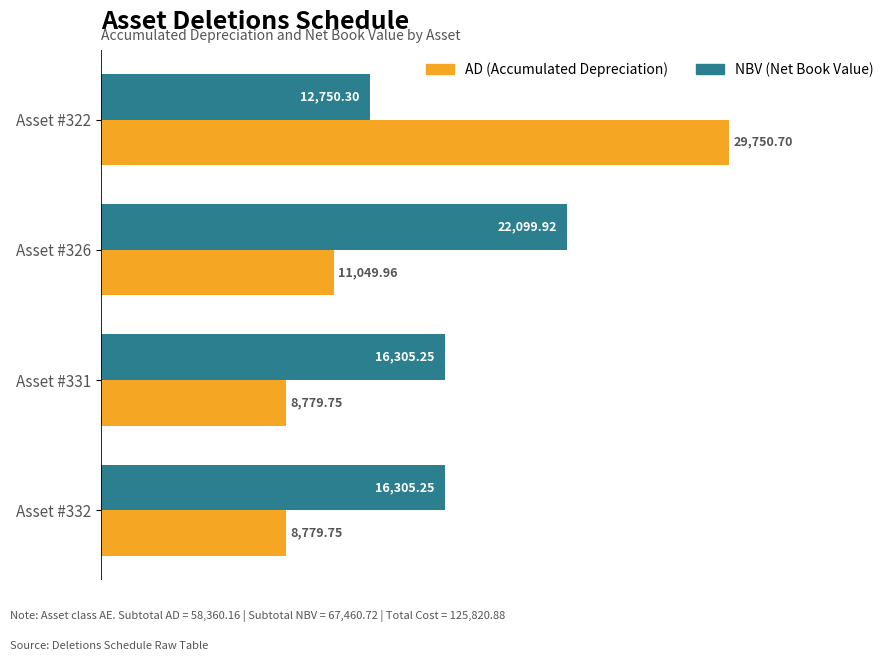

At which category is the sum across all series the highest?

Asset #322